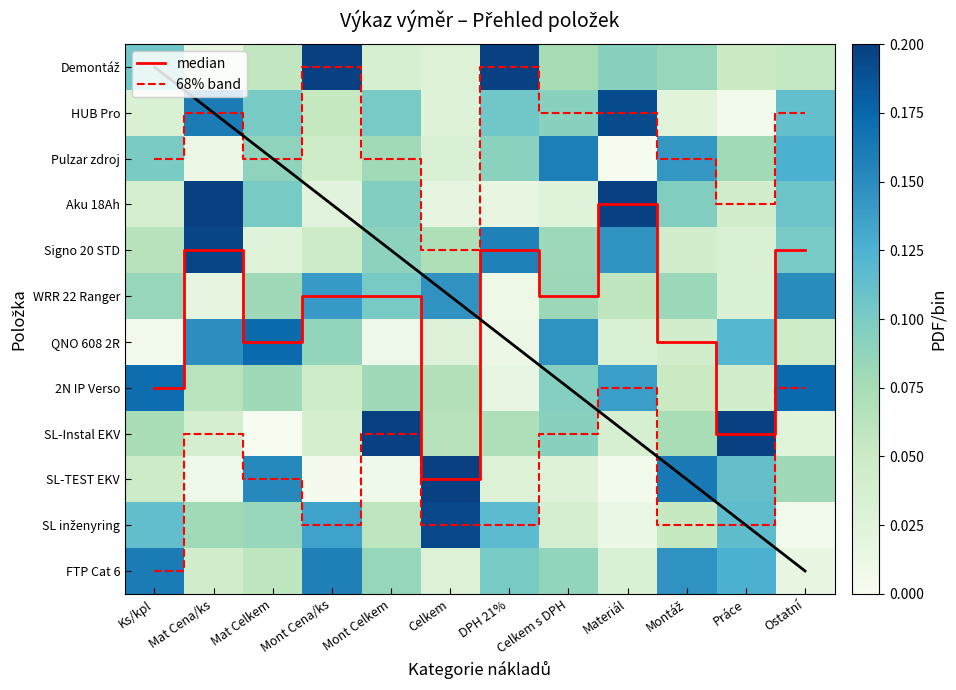

True or false: SL inženyring has a value of 0.0 at Ostatní.

True